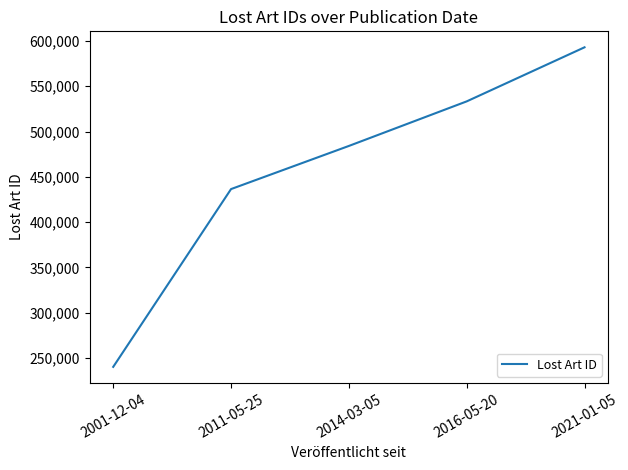

What position from the right is 2021-01-05?

1